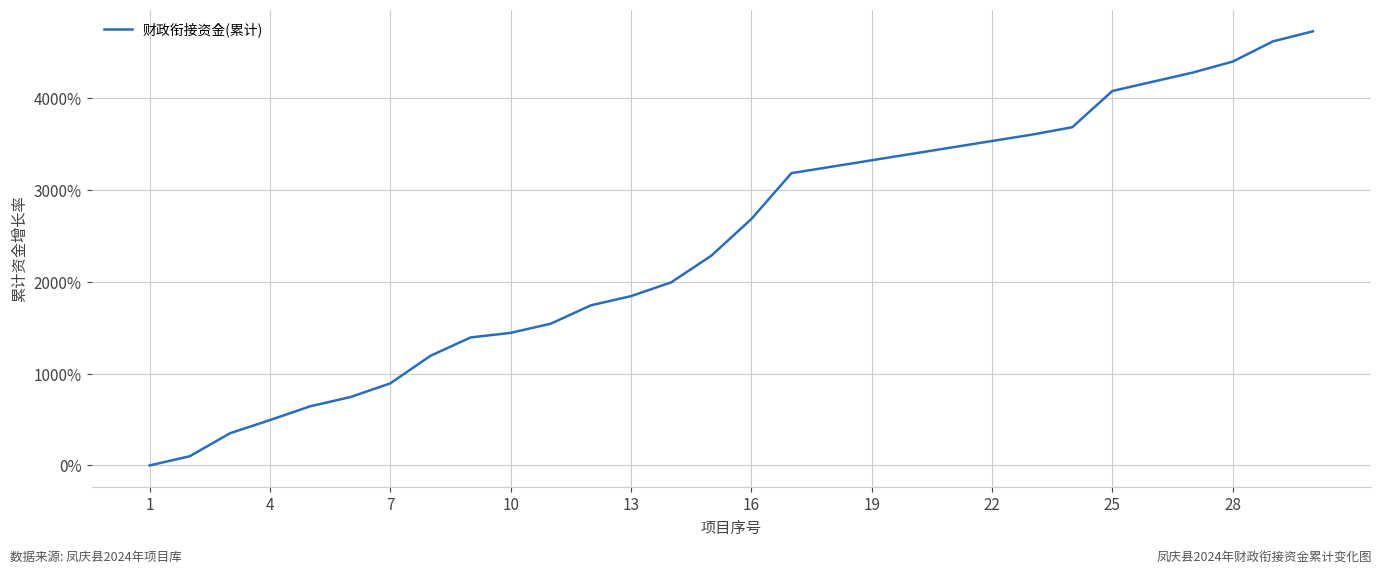

Does the chart display data point markers on the line(s)?

No